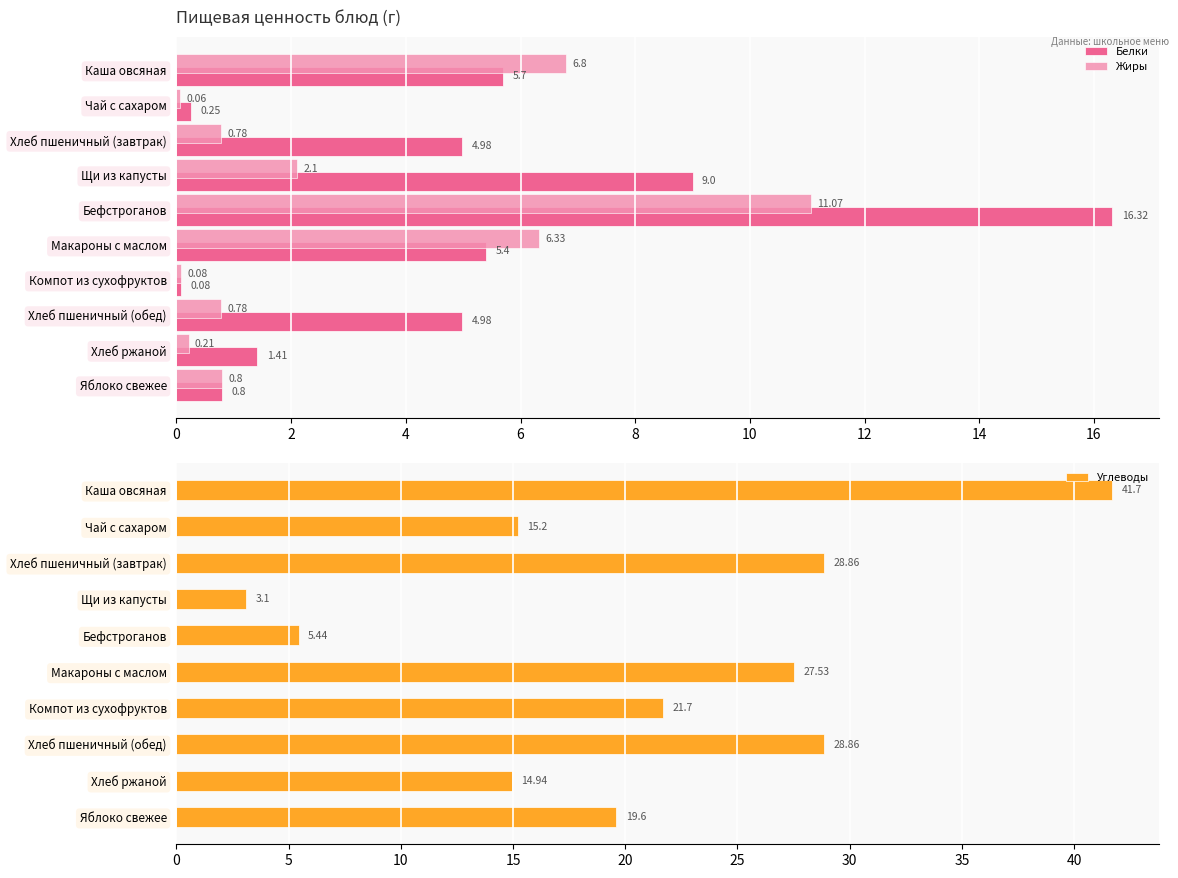

Is it true that Углеводы equals 6.4 at Яблоко свежее?

False